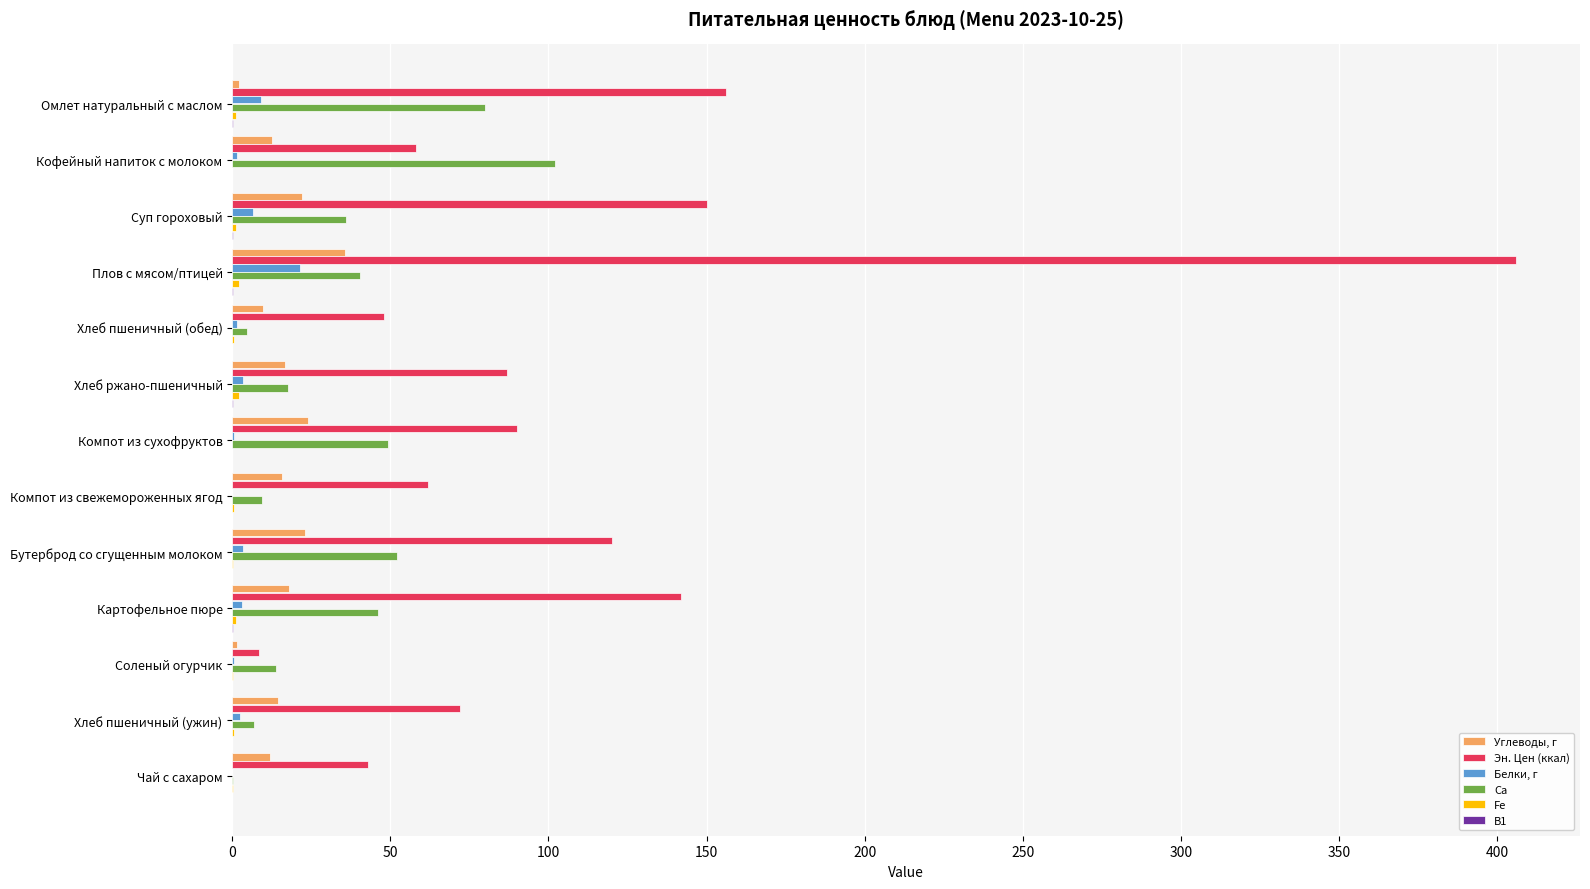

At which category is the sum across all series the highest?

Плов с мясом/птицей